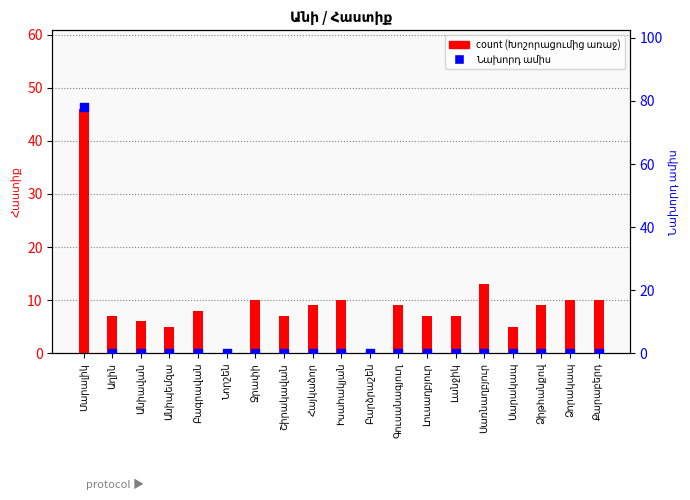

What is the total value across all series at Լուսաղբյուր?

7